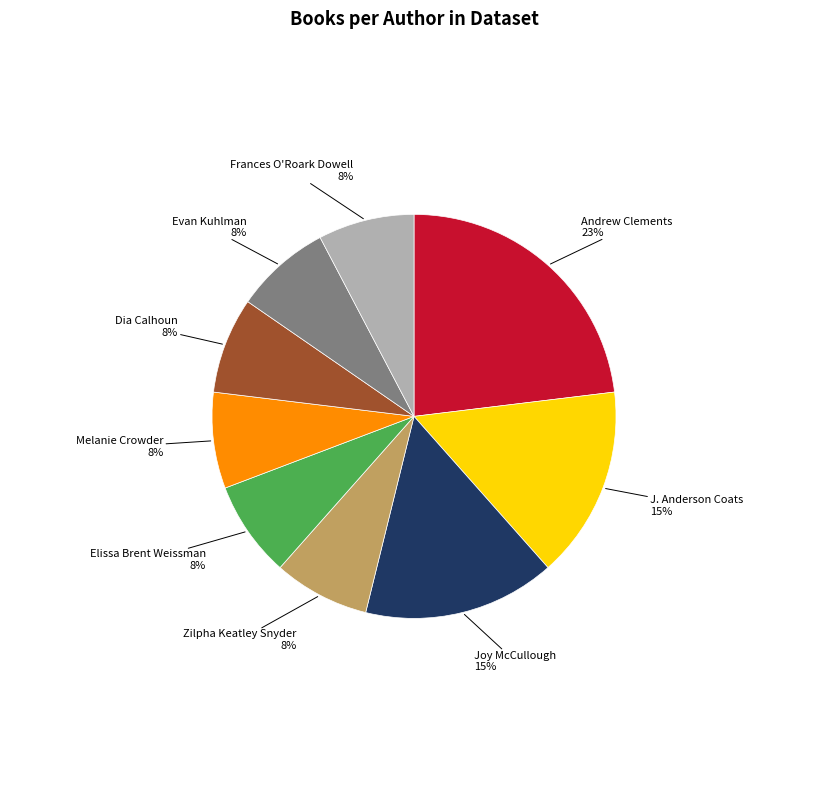

Which category has the biggest portion of the pie?

Andrew Clements